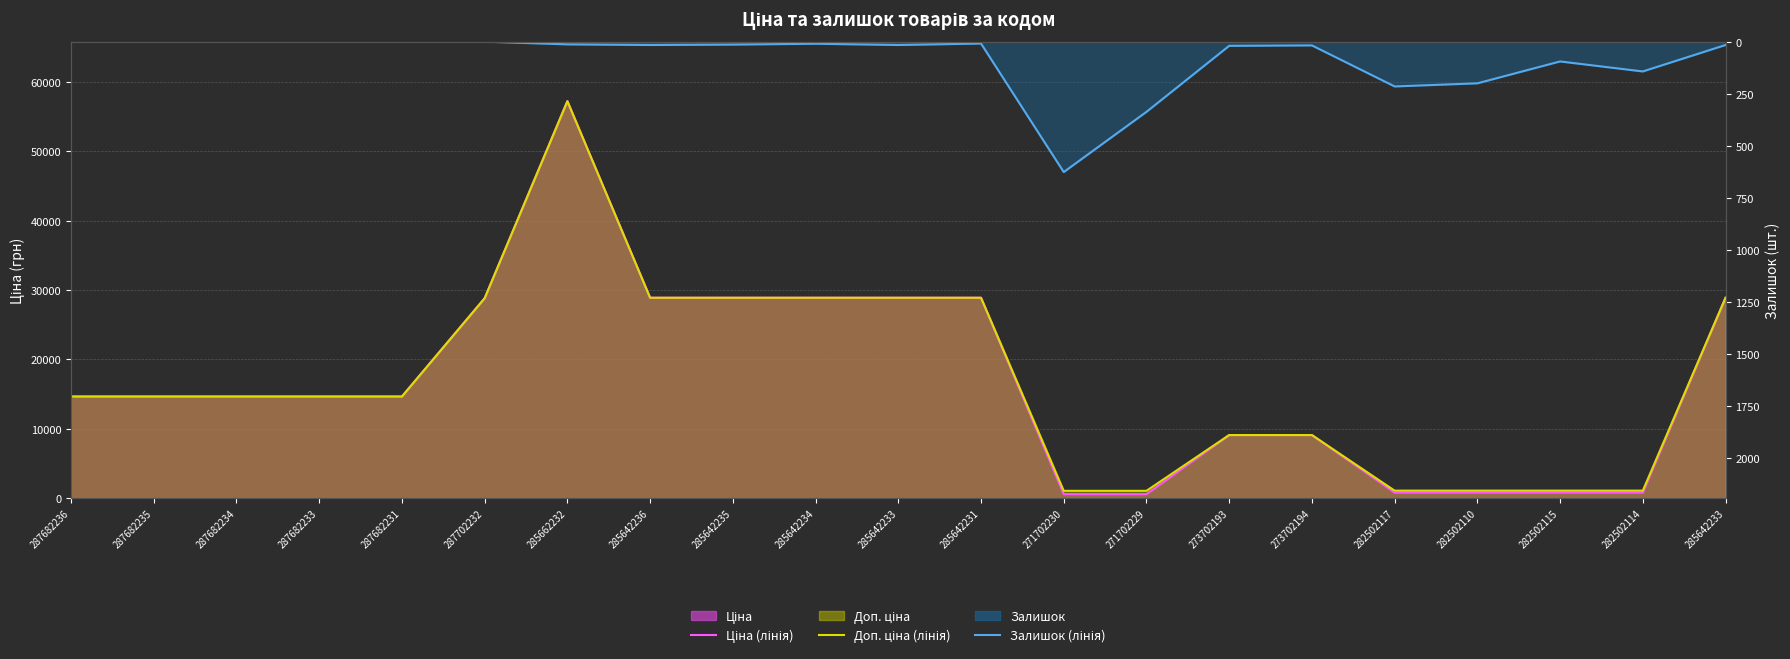

What is the label of the 1st point from the right?

285642233